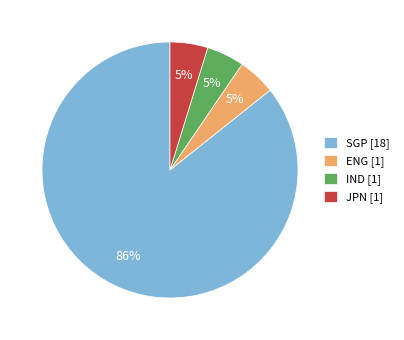

To the nearest percent, what portion does ENG represent?

5%